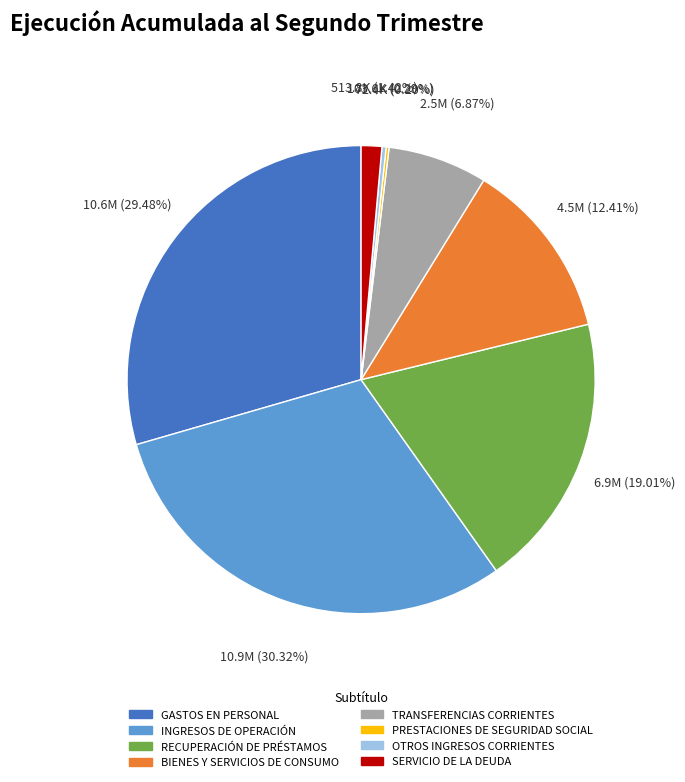

Which slice is the largest?

INGRESOS DE OPERACIÓN